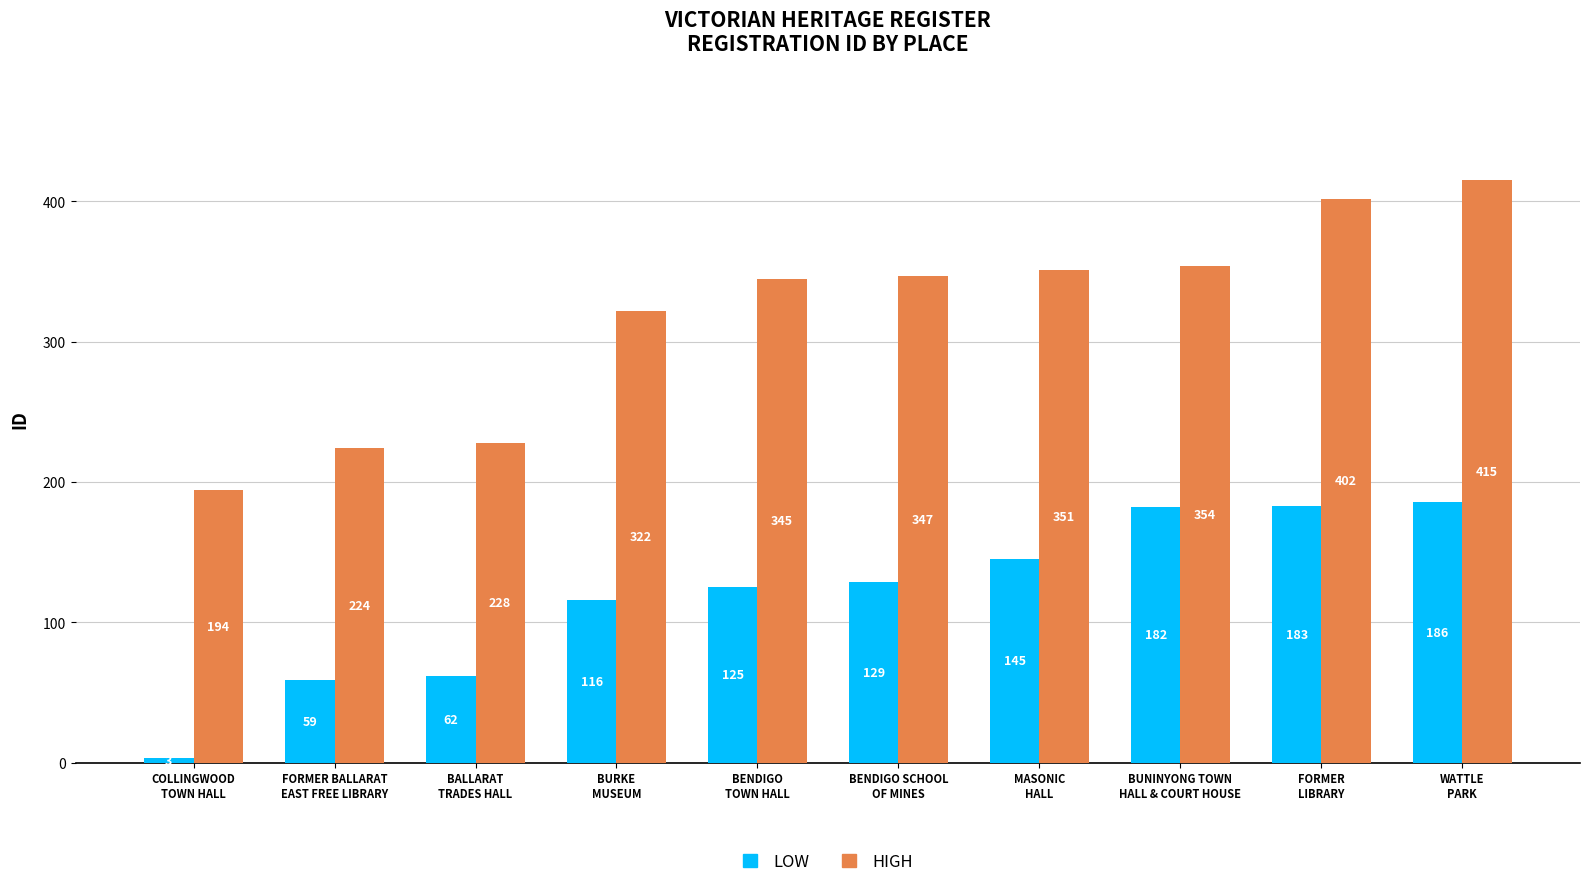

At which category is the sum across all series the highest?

WATTLE
PARK